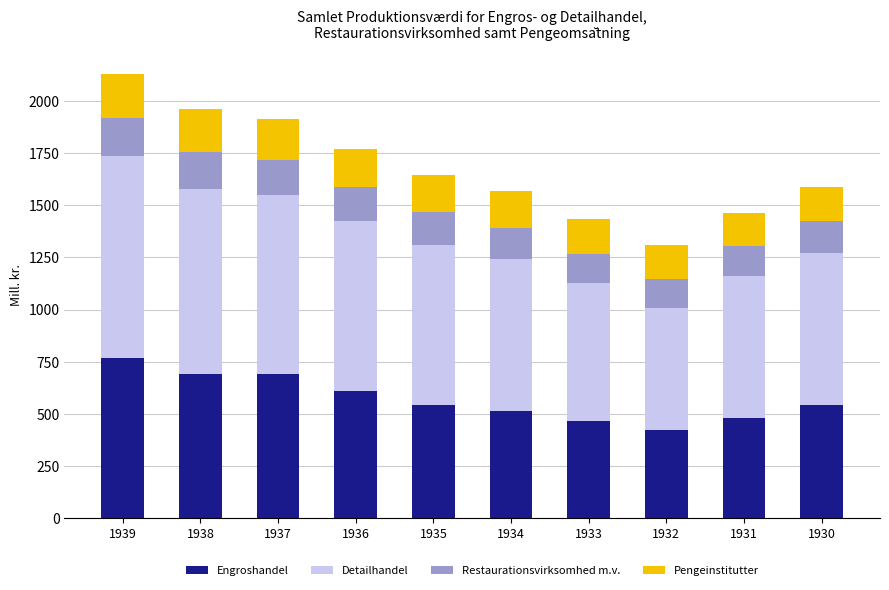

The value of Engroshandel at 1937 is 443.9. True or false?

False